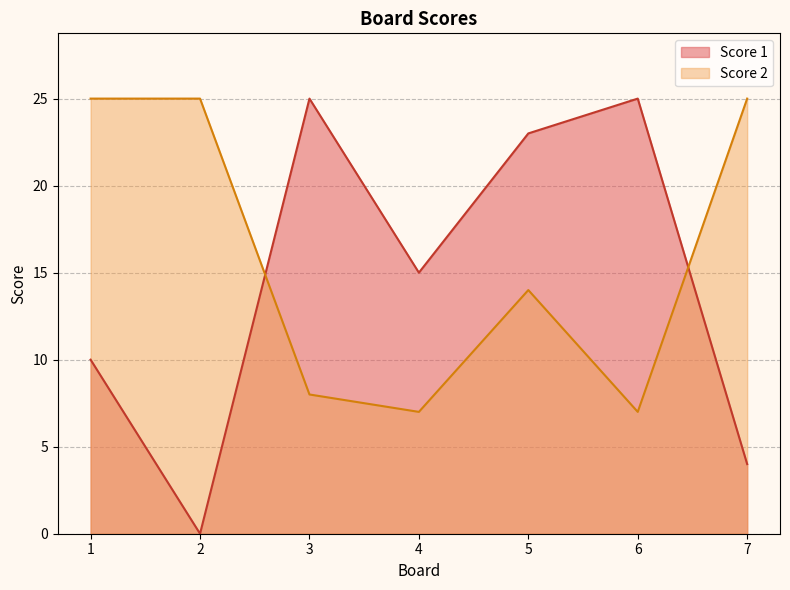

Rank the categories by Score 1 value from highest to lowest.

3, 6, 5, 4, 1, 7, 2